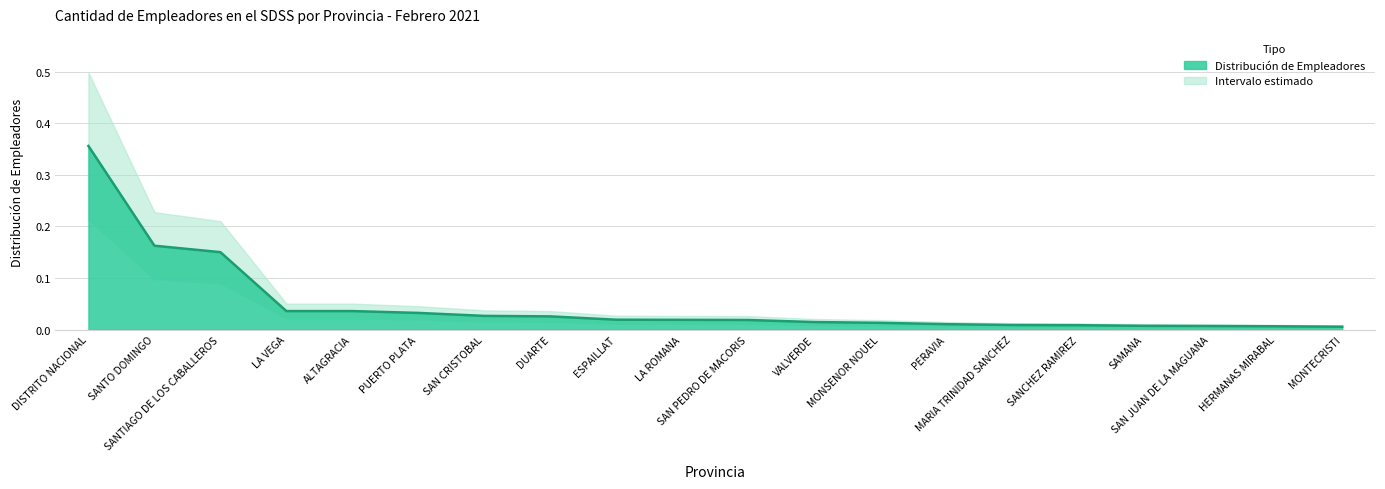

True or false: the data shows 0.0 at SAN CRISTOBAL.

True